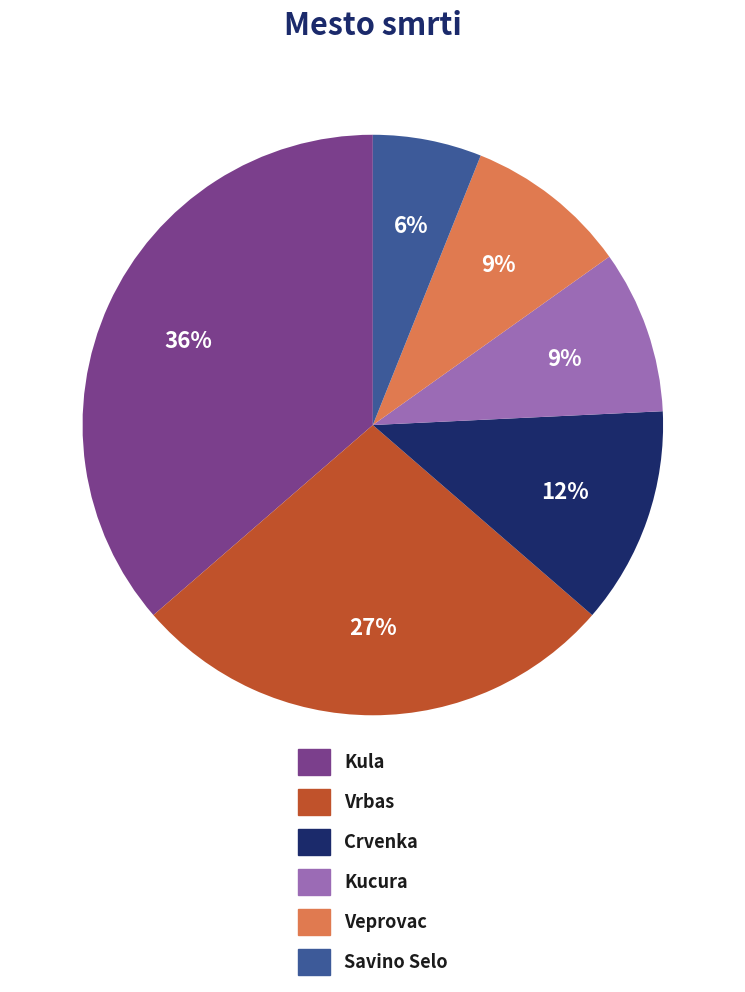

Which has a higher value, Savino Selo or Crvenka?

Crvenka